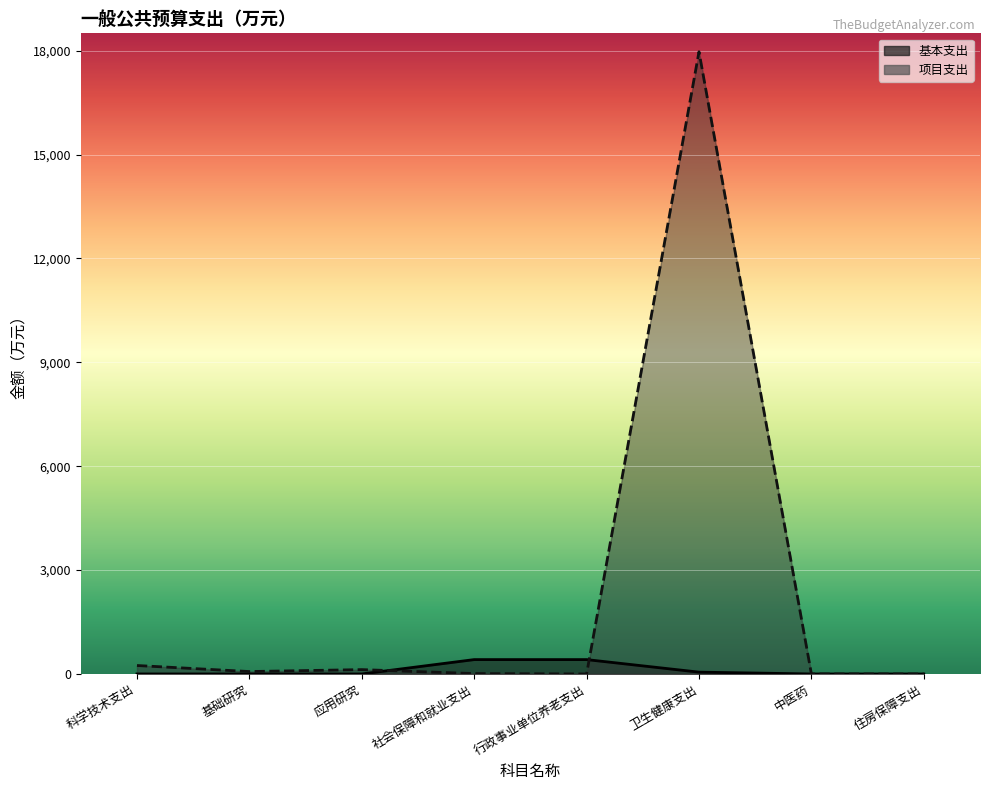

At how many categories does at least one series exceed 7637?

1